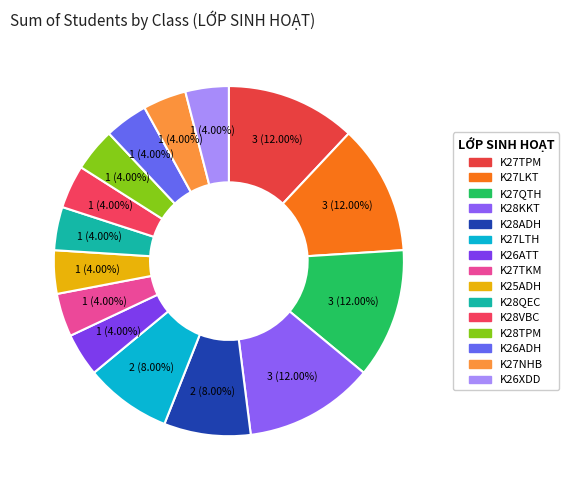

Is it true that K26ADH is 1% of the pie?

False